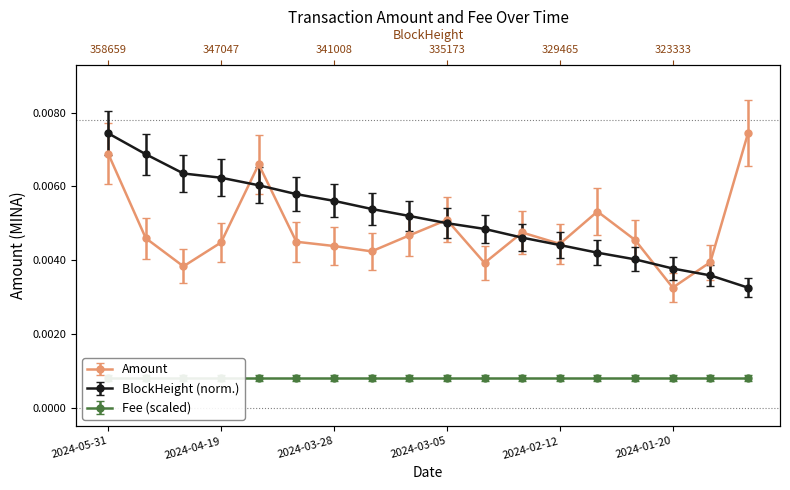

At which label is the value closest to 0?

2024-01-20